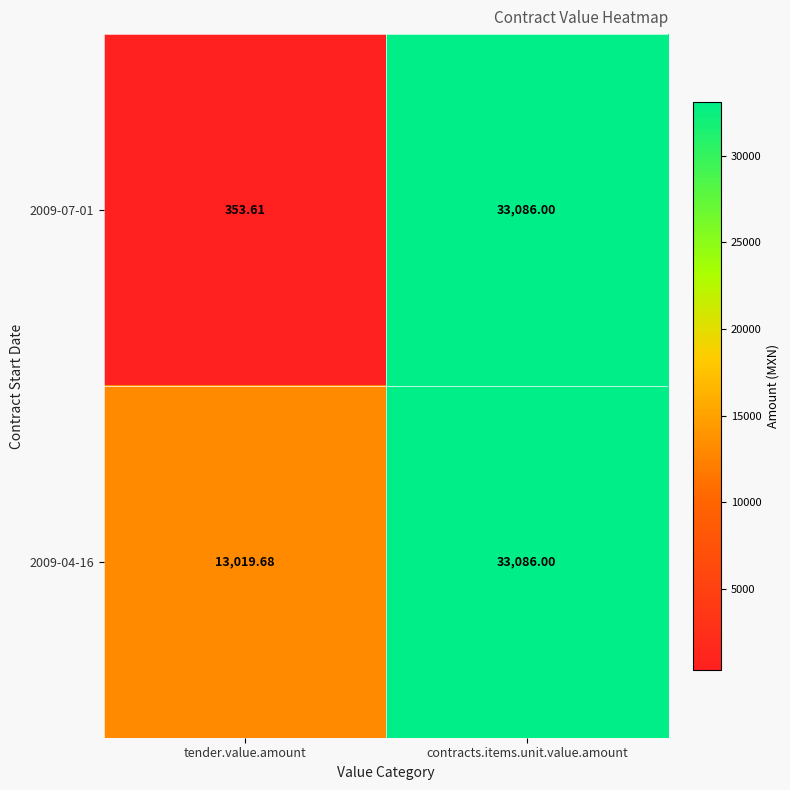

At which category is the sum across all series the highest?

contracts.items.unit.value.amount